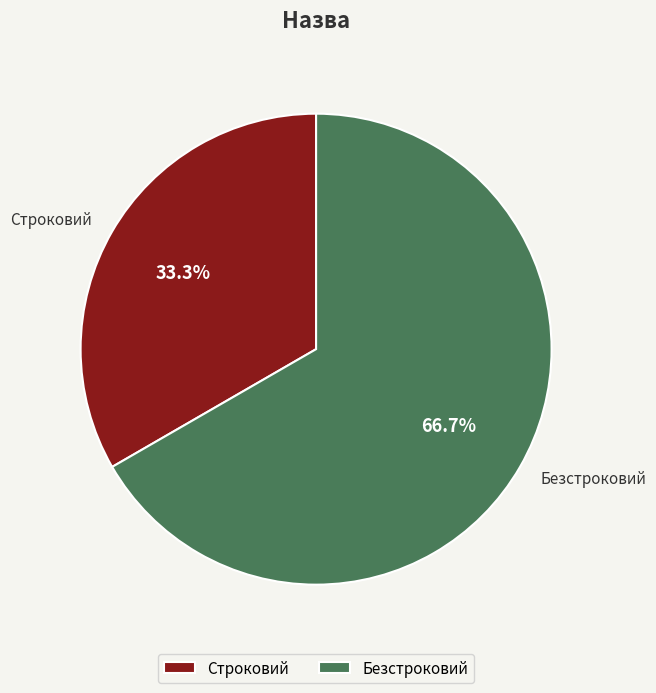

Do Строковий and Безстроковий together represent more than half of the pie?

Yes